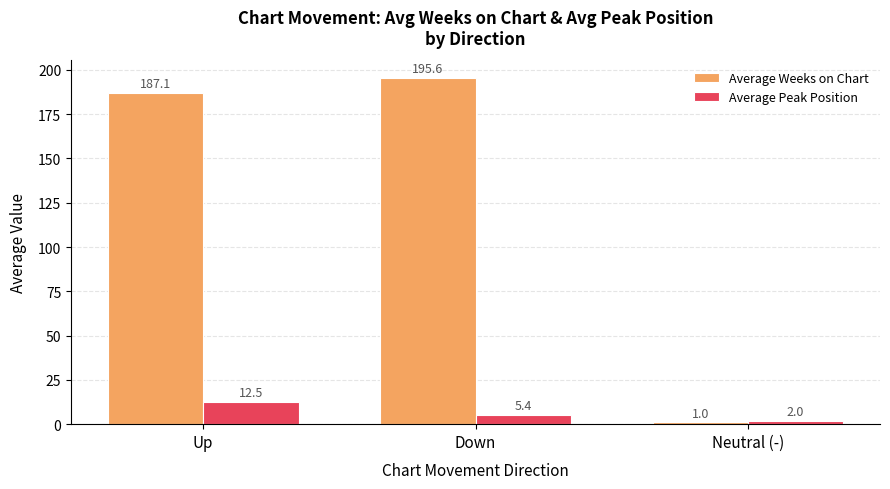

What position from the left is Up?

1